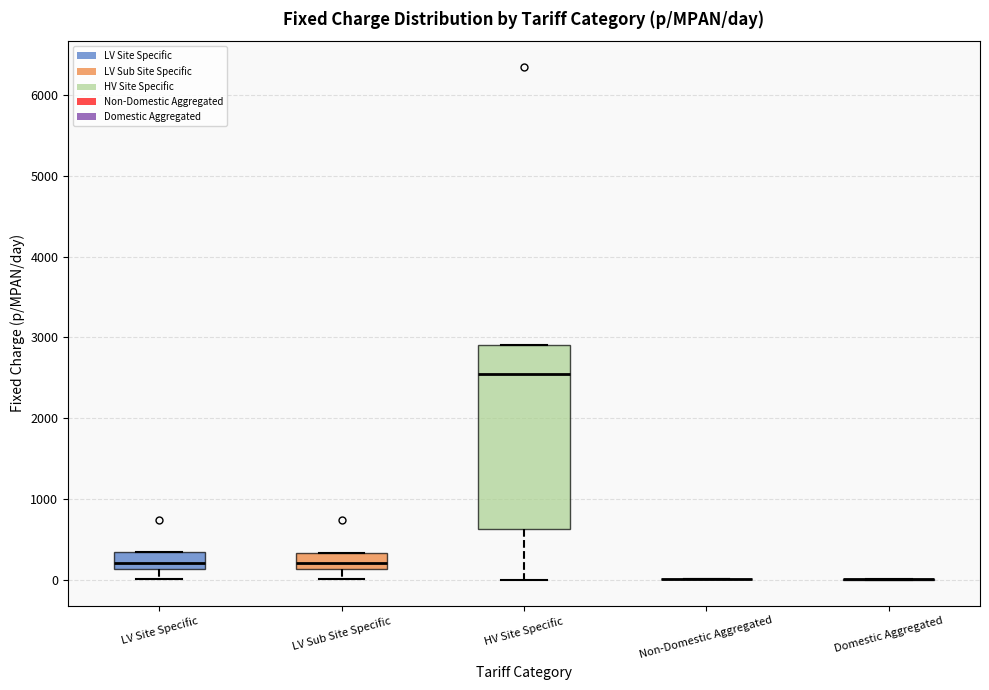

Reading left to right, read every box against the y-axis: the position of its median line, the range the box covers, and the ends of its whiskers. The values are not printed on the chart, so give them approximately, as read against the axis.

LV Site Specific: median 200, box 100 to 300, whiskers 0 to 300
LV Sub Site Specific: median 200, box 100 to 300, whiskers 0 to 300
HV Site Specific: median 2500, box 600 to 2900, whiskers 0 to 2900
Non-Domestic Aggregated: box collapsed to a line at 0, whiskers 0 to 0
Domestic Aggregated: box collapsed to a line at 0, whiskers 0 to 0